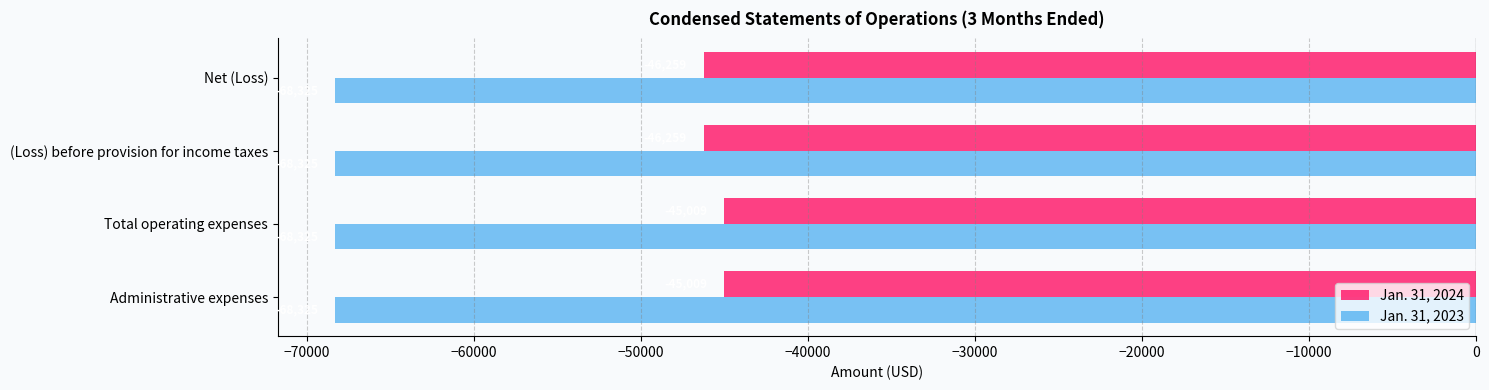

The value of Jan. 31, 2024 at (Loss) before provision for income taxes is -63764. True or false?

False